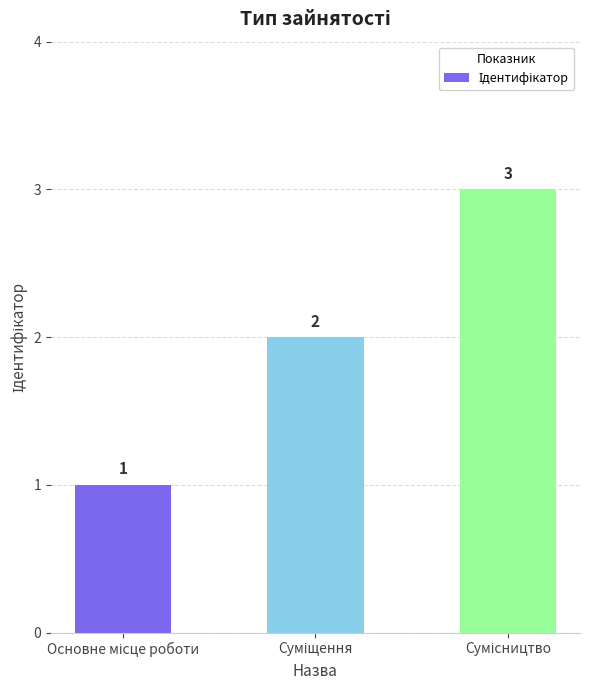

What is the maximum value shown in the chart?

3